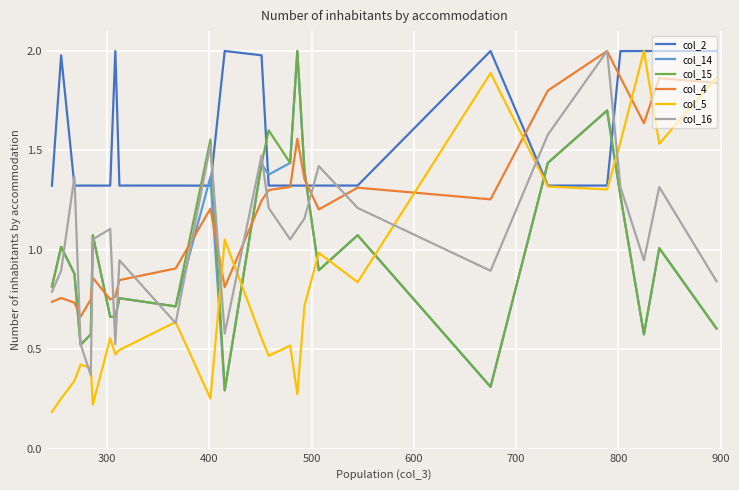

How many times do col_4 and col_14 cross each other?

7